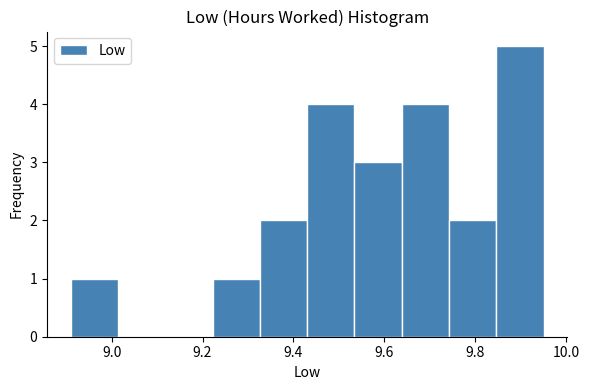

Which range on the x-axis has the tallest bar?

9.846 to 9.950